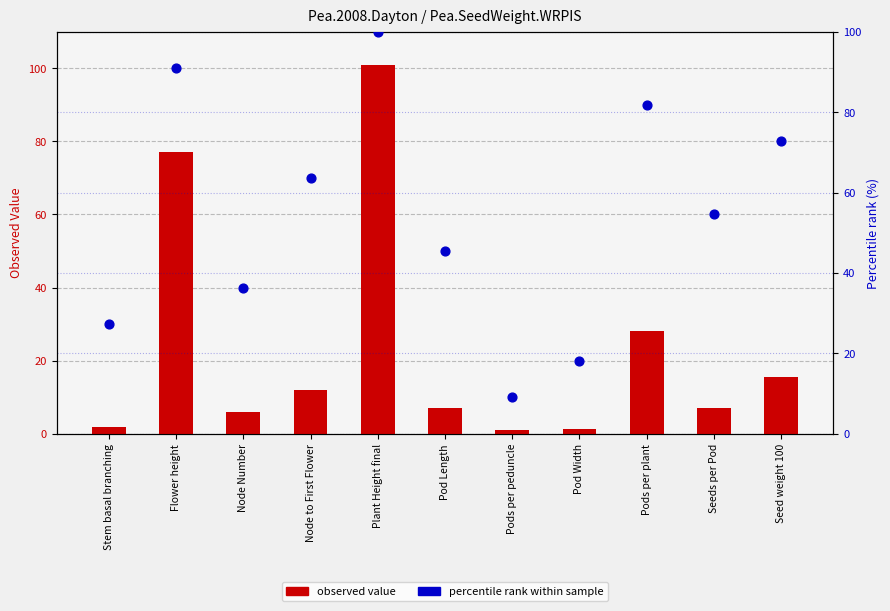

Which series contains the lowest Y value?

observed value